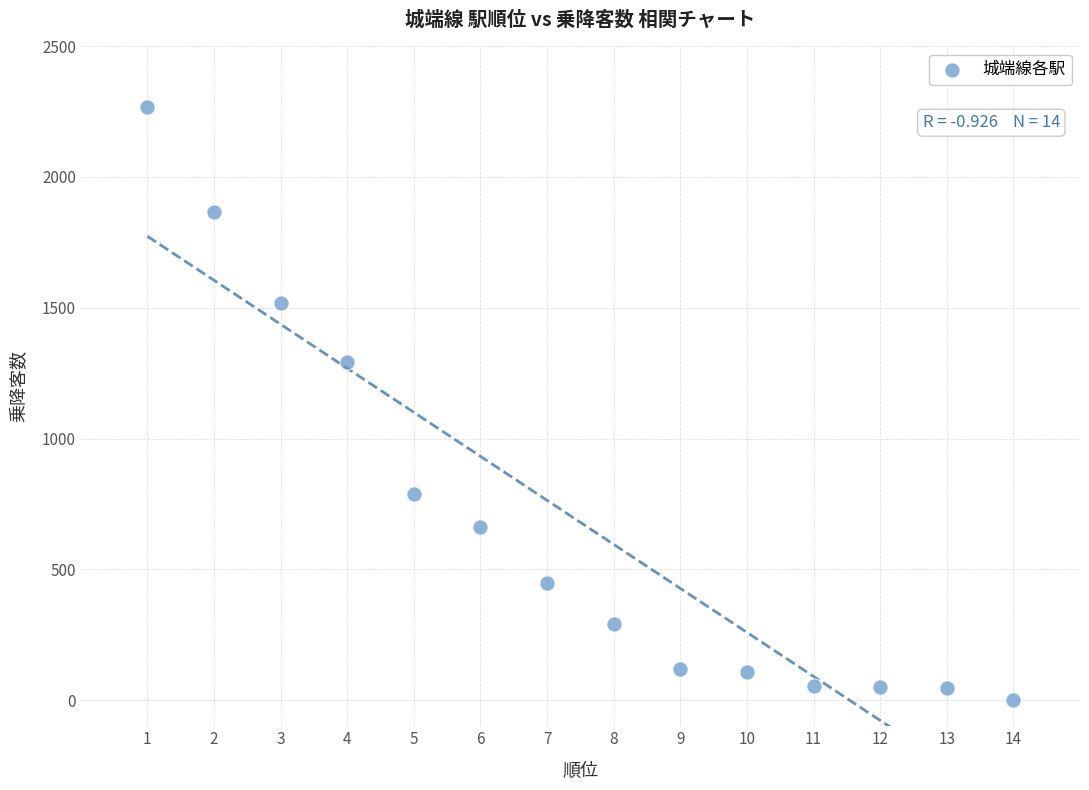

What is the range of Y values (max minus min)?

2268